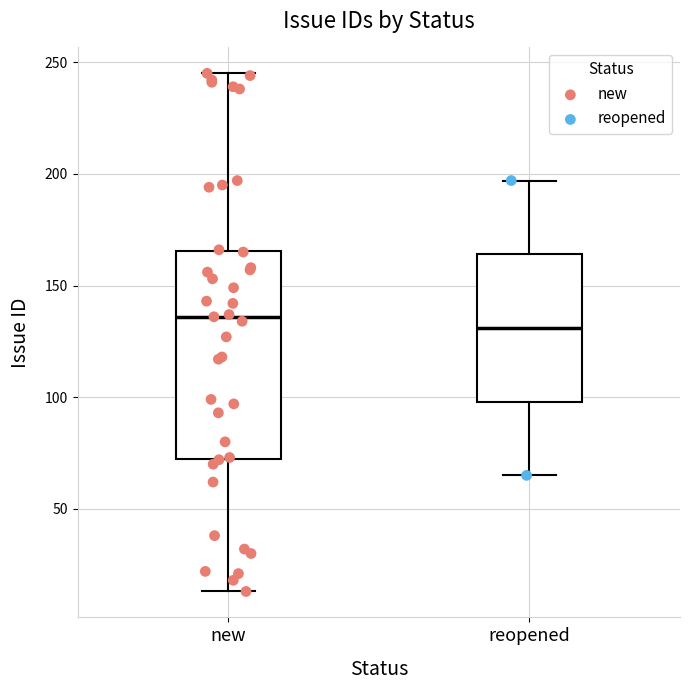

Where does the median line of the box for reopened sit on the y-axis? The values are not printed on the chart, so give them approximately, as read against the axis.

130